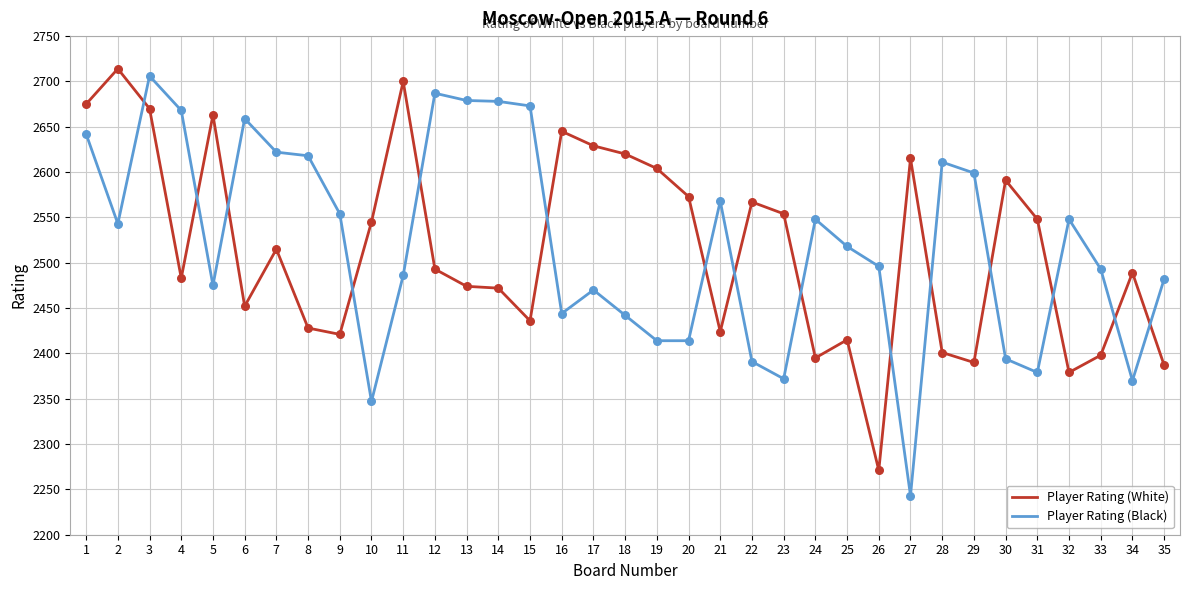

Which series has the largest total across all categories?

Player Rating (Black)